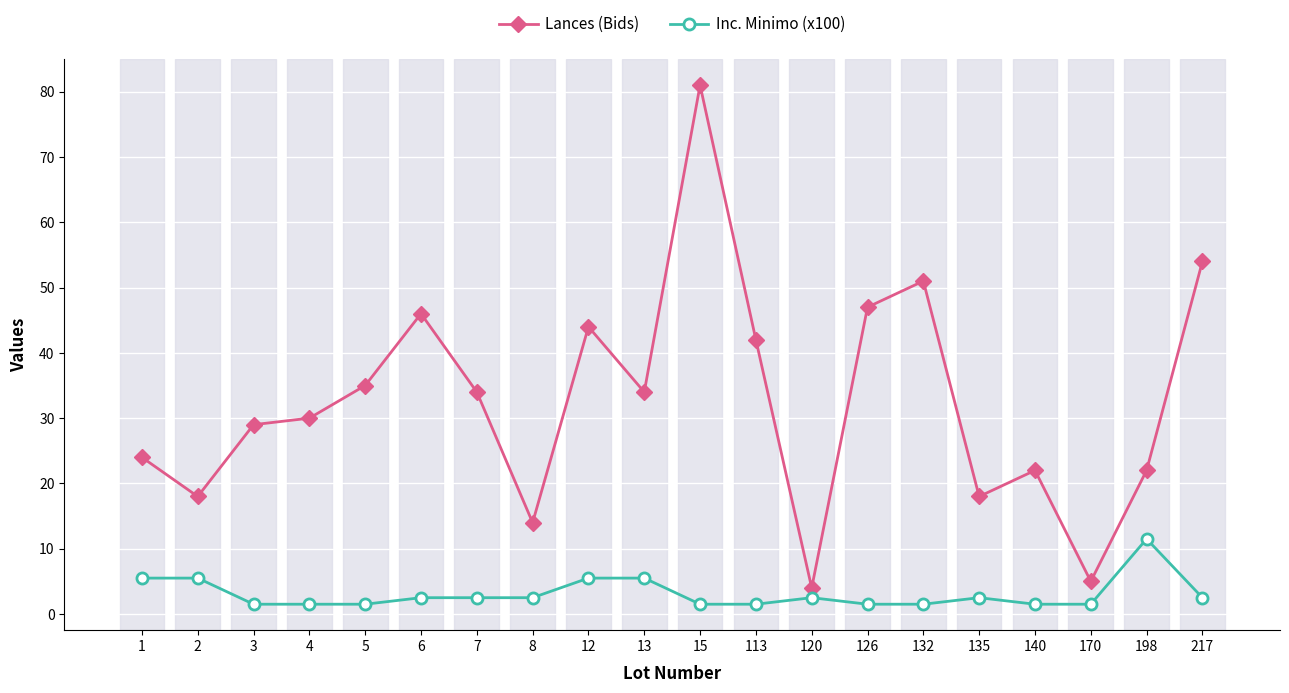

What is the value of the Inc. Minimo (x100) point at the 17th from the left?

1.5